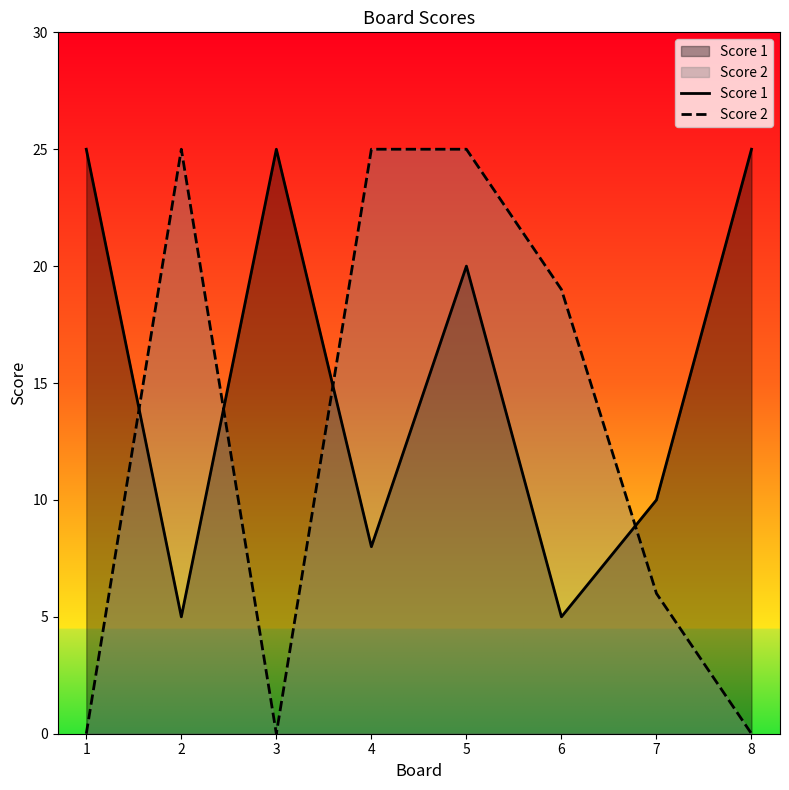

Where is Score 1 nearest to the value 15?

5